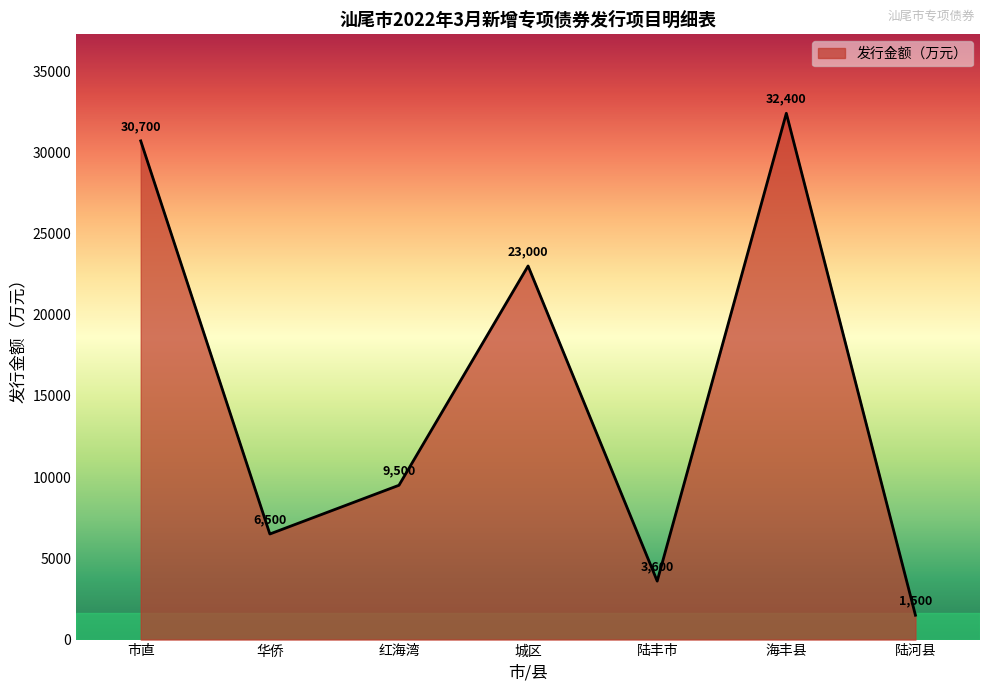

Between 陆河县 and 城区, which is larger?

城区